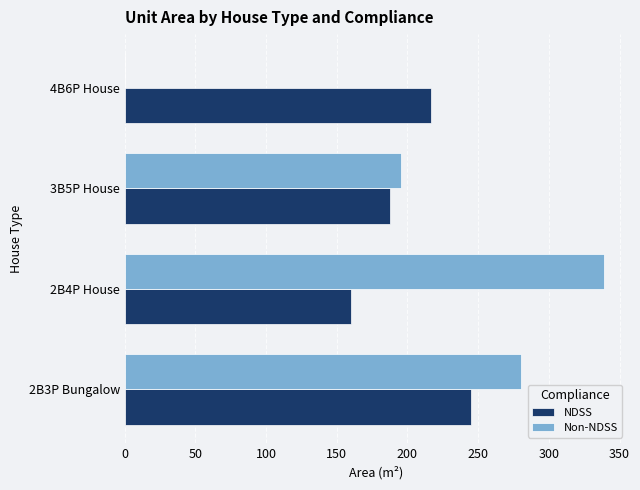

At which category is the sum across all series the highest?

2B3P Bungalow